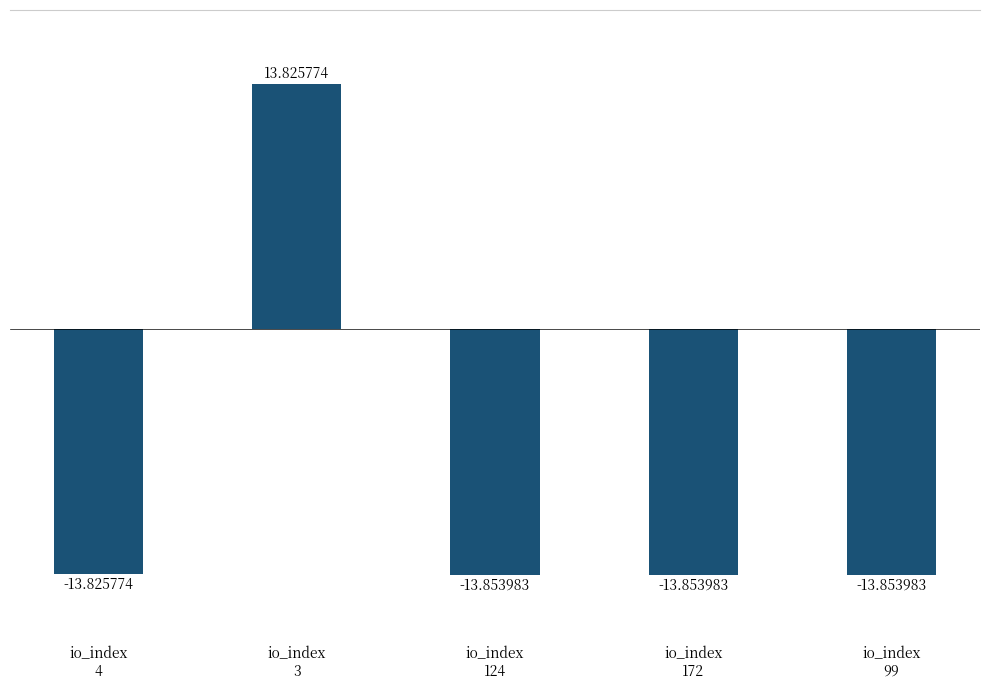

What position from the right is io_index
124?

3